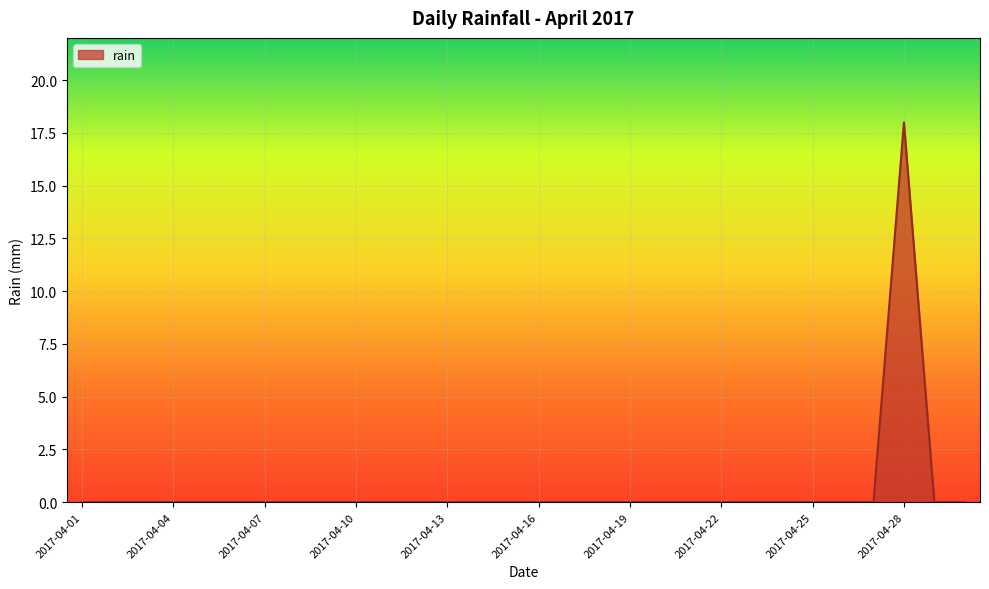

Reading left to right, list all the values displayed in this chart.

0	0	0	0	0	0	0	0	0	0	0	0	0	0	0	0	0	0	0	0	0	0	0	0	0	0	0	18	0	0